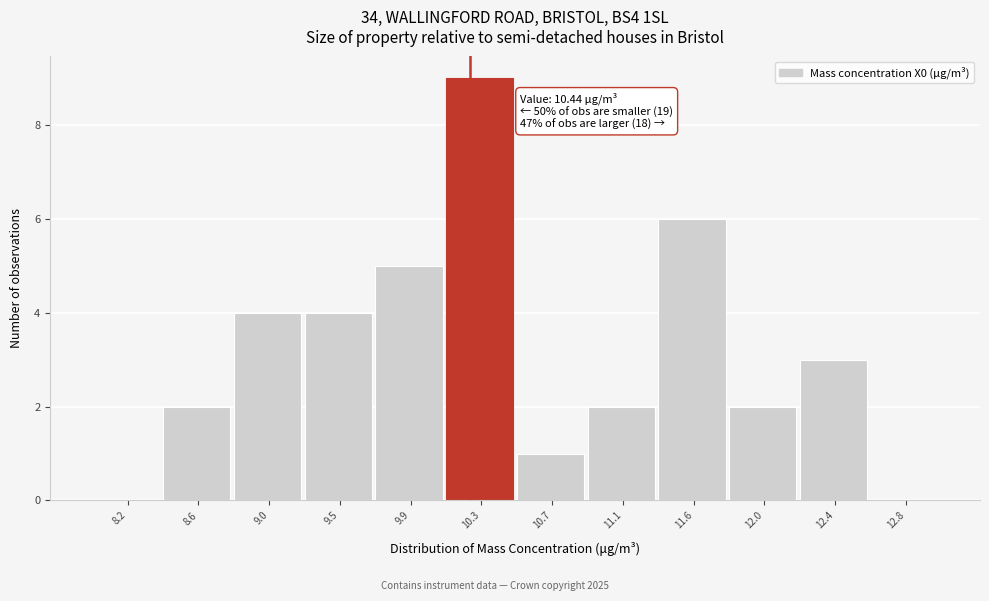

Reading left to right, extract all data points from this chart.

8.2=0	8.6=2	9.0=4	9.5=4	9.9=5	10.3=9	10.7=1	11.1=2	11.6=6	12.0=2	12.4=3	12.8=0